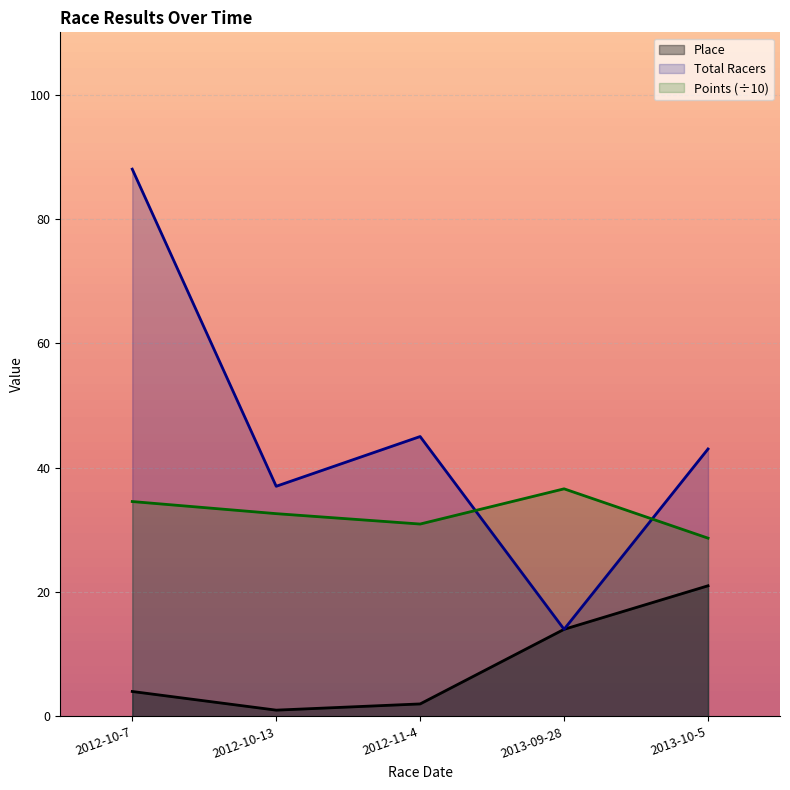

How many data points in Place are above 4?

2